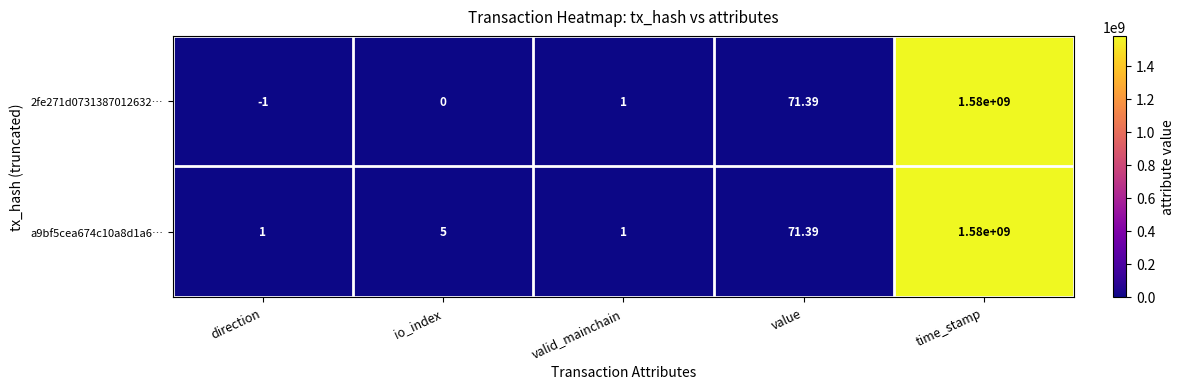

At which label does 2fe271d0731387012632… reach its minimum?

direction